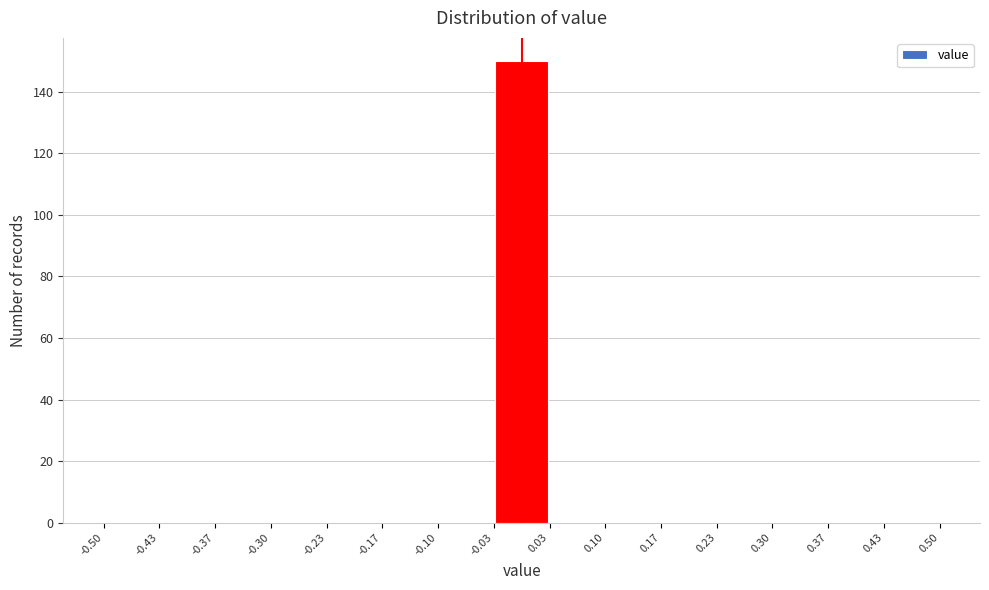

Over which range of the x-axis is the bar tallest?

-0.03 to 0.03